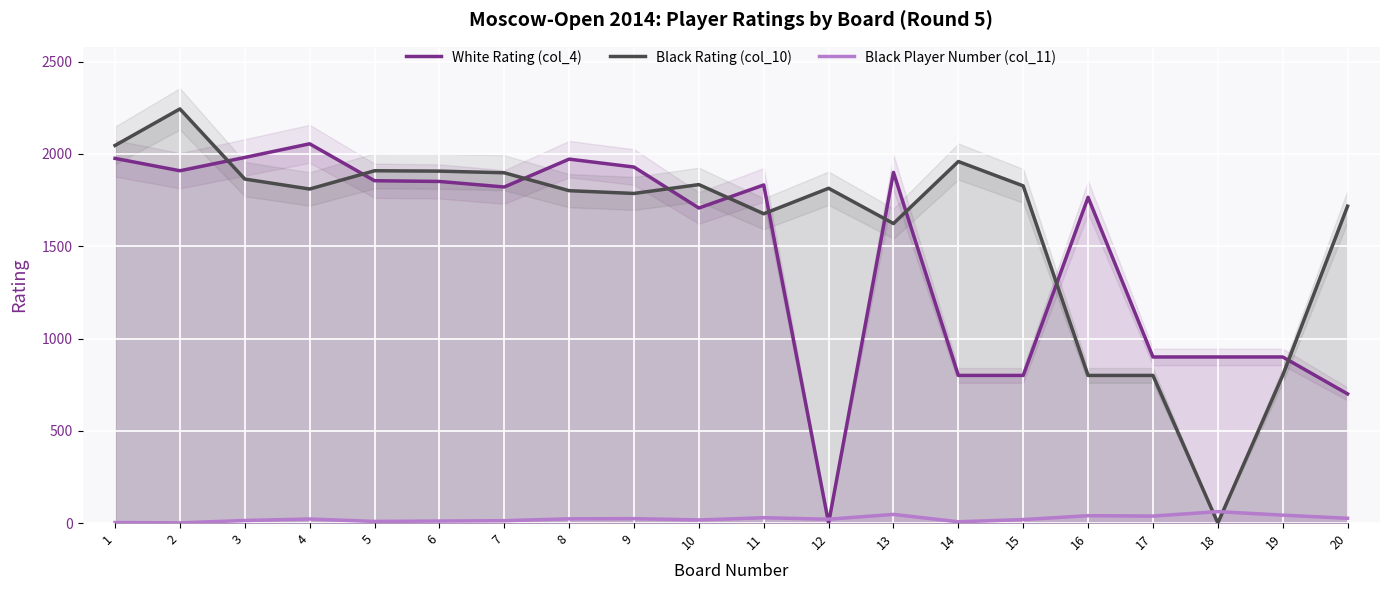

What is the value of the White Rating (col_4) point at the 14th from the left?

800